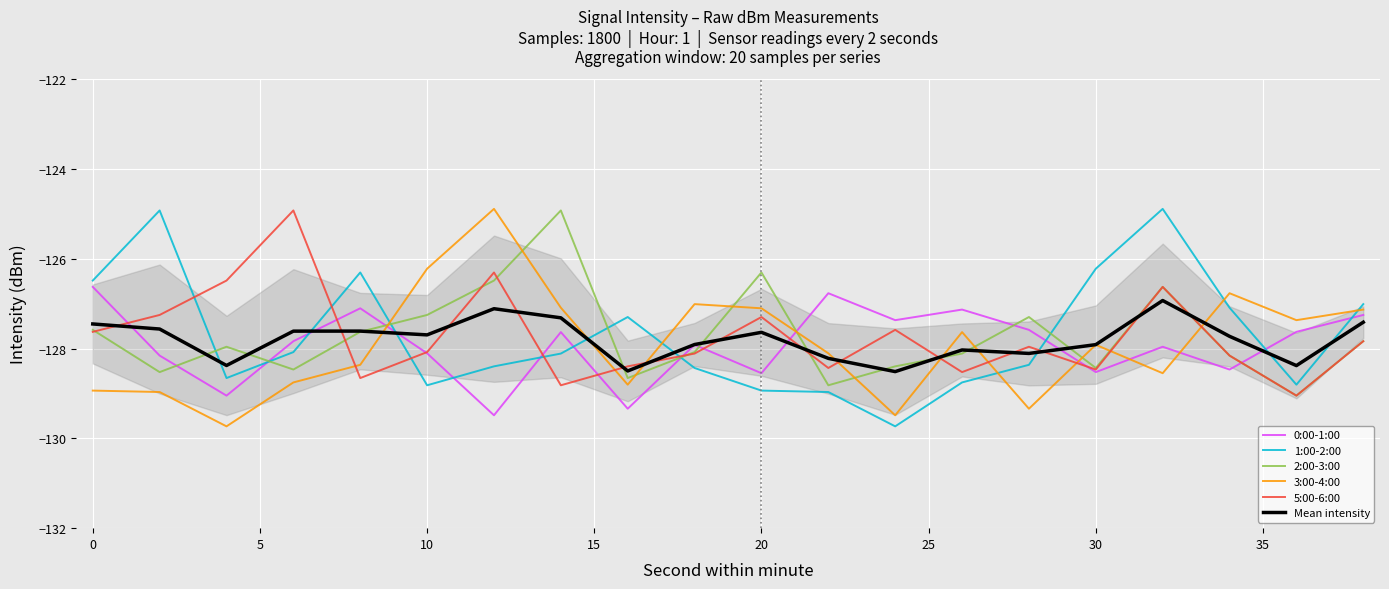

Which series ends up on top after the final intersection of 5:00-6:00 and Mean intensity?

Mean intensity